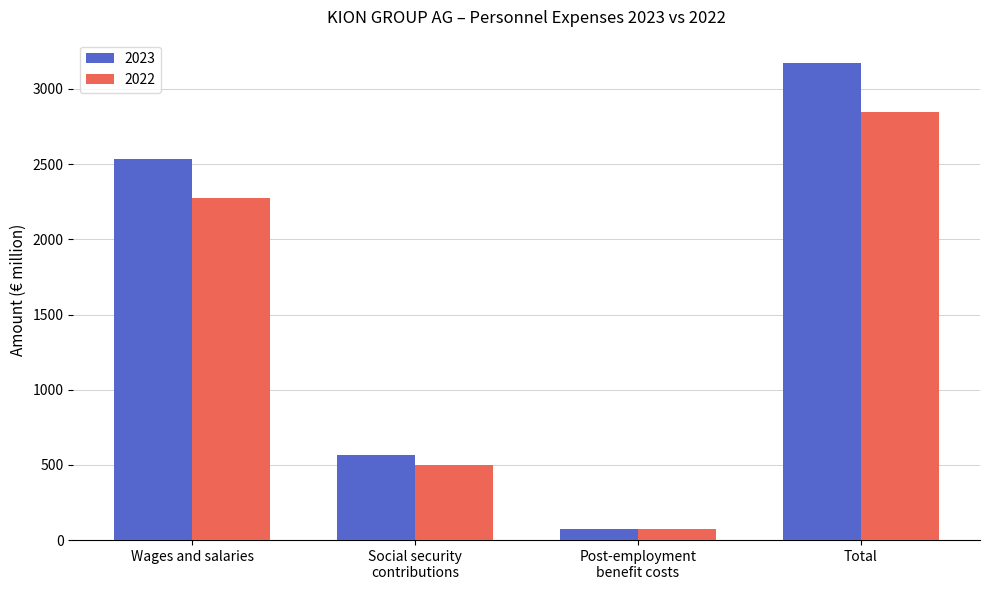

What is the average value of the 2022 series?

1424.3